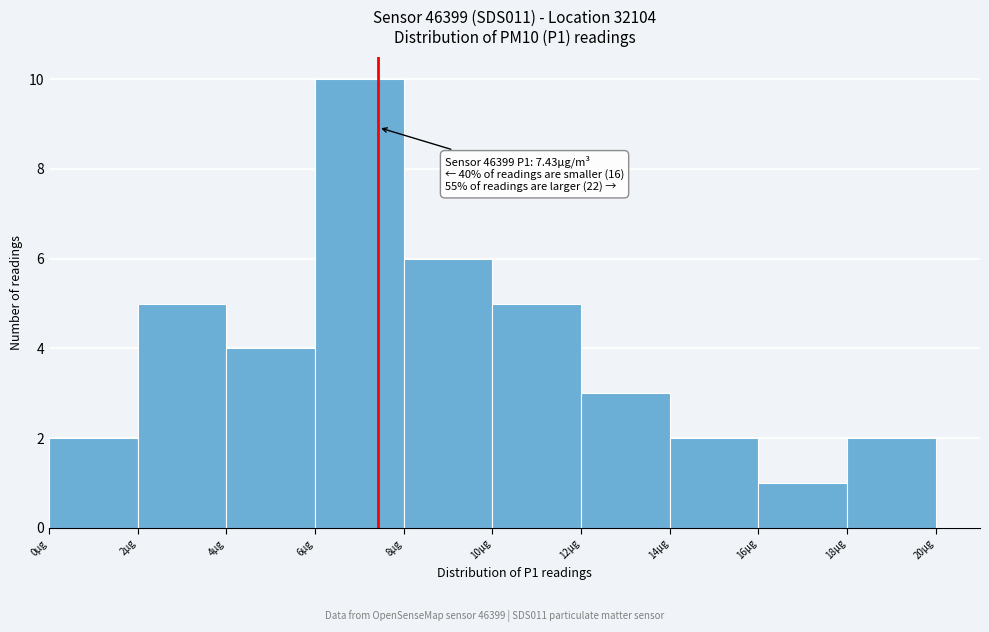

Over which range of the x-axis is the bar tallest?

6 to 8